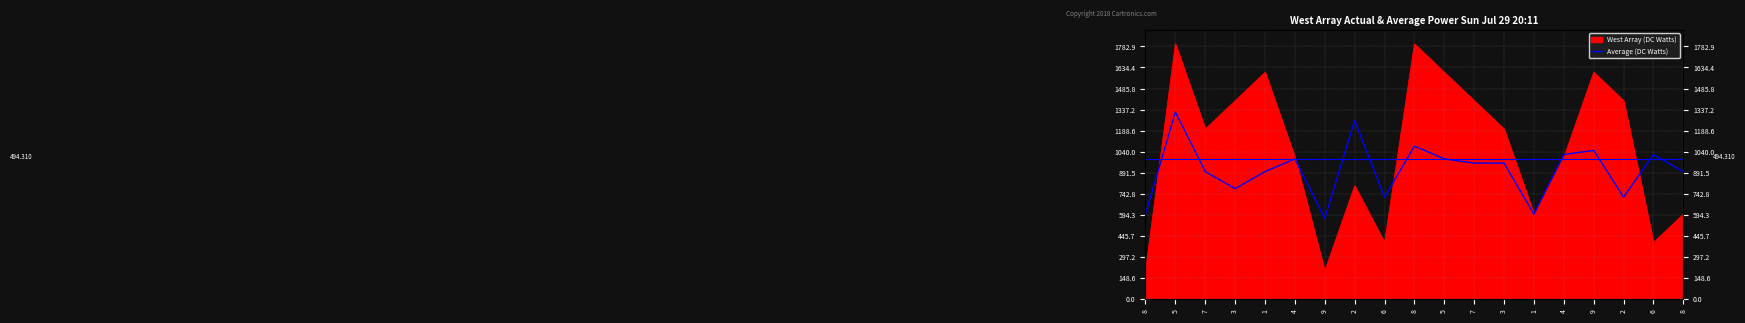

What is the label of the 9th point from the left?

6